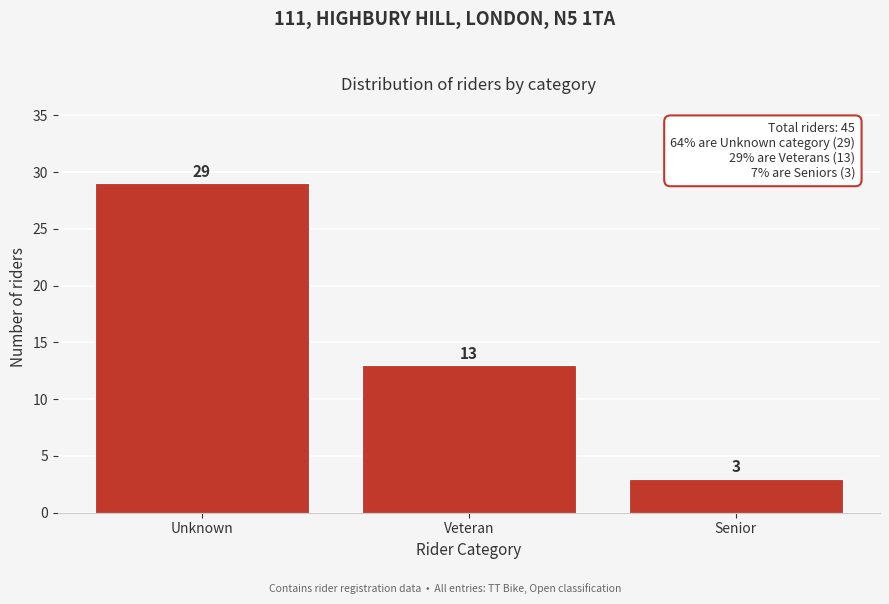

Reading right to left, extract all data points from this chart.

Senior=3	Veteran=13	Unknown=29